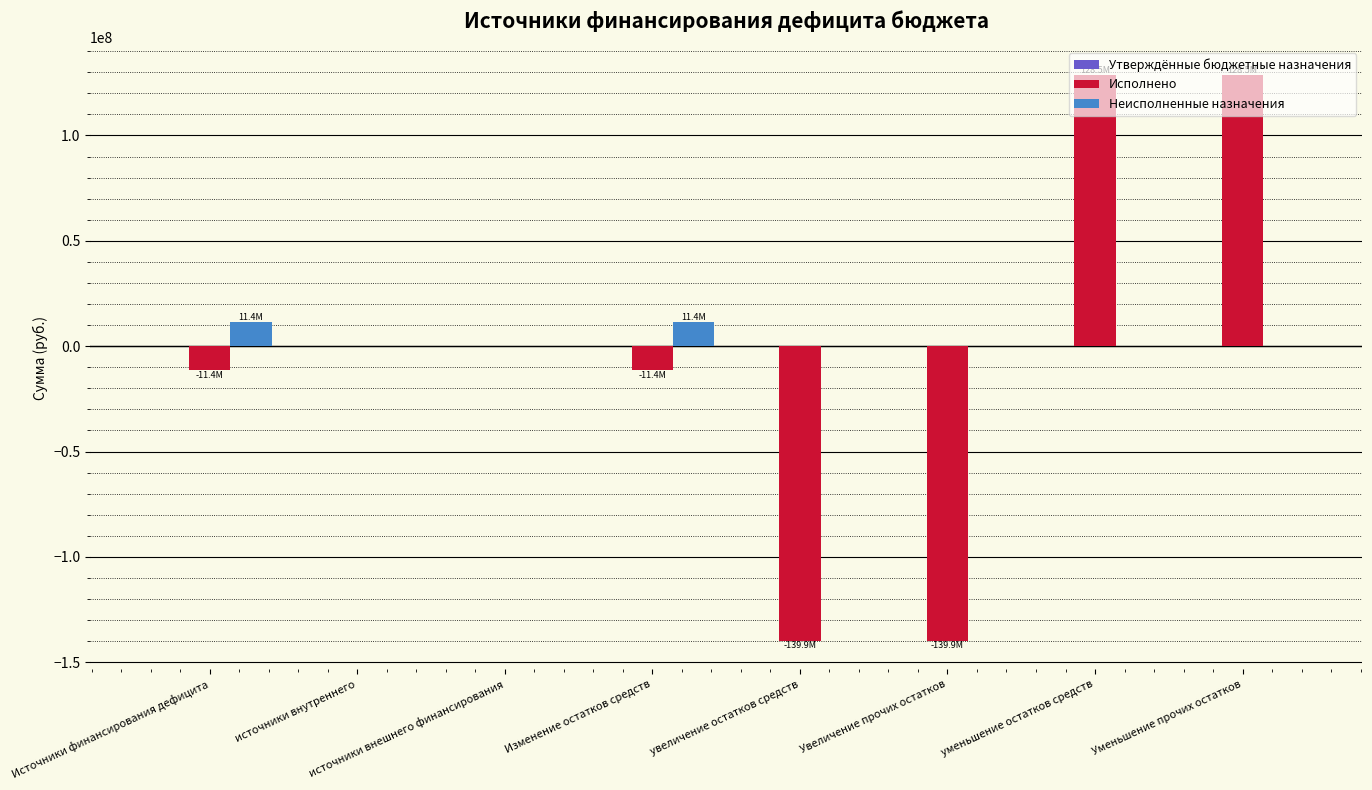

What is the highest value of the Исполнено series?

128478507.9